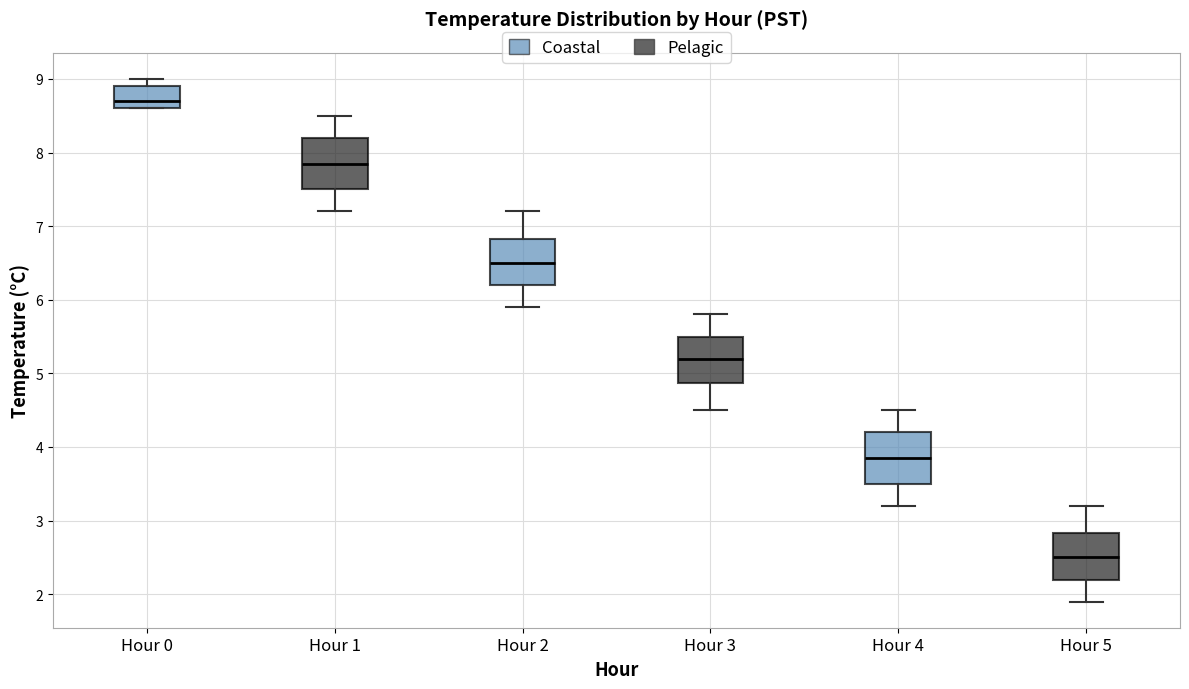

Reading left to right, transcribe this box plot: for each box, give where its median line is, the range the box spans, and where its two whiskers end, as read against the y-axis. The values are not printed on the chart, so give them approximately, as read against the axis.

Hour 0: median 8.7, box 8.6 to 8.9, whiskers 8.6 to 9.0
Hour 1: median 7.9, box 7.5 to 8.2, whiskers 7.2 to 8.5
Hour 2: median 6.5, box 6.2 to 6.8, whiskers 5.9 to 7.2
Hour 3: median 5.2, box 4.9 to 5.5, whiskers 4.5 to 5.8
Hour 4: median 3.9, box 3.5 to 4.2, whiskers 3.2 to 4.5
Hour 5: median 2.5, box 2.2 to 2.8, whiskers 1.9 to 3.2